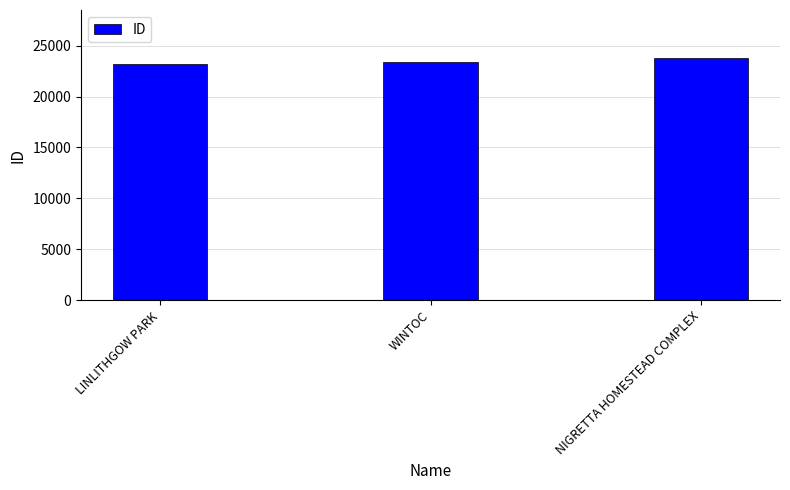

What is the greatest value displayed?

23747